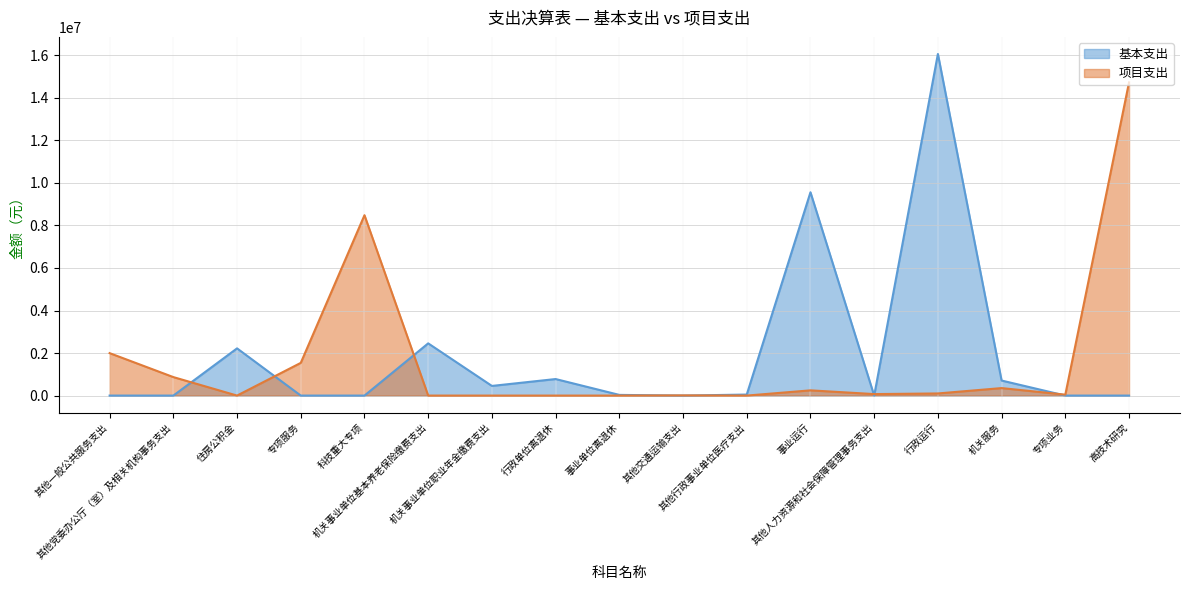

After their last crossing, which series has the higher values: 基本支出 or 项目支出?

项目支出